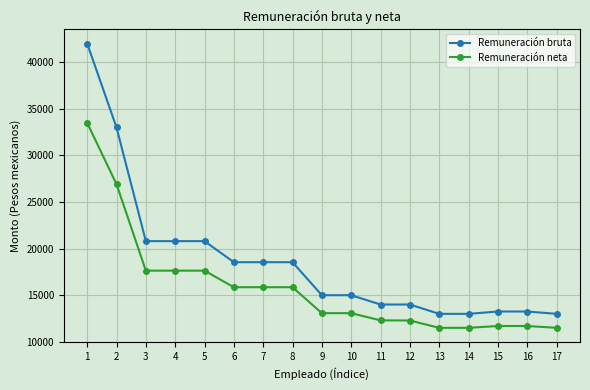

How many data points in Remuneración bruta are less than 15000?

7